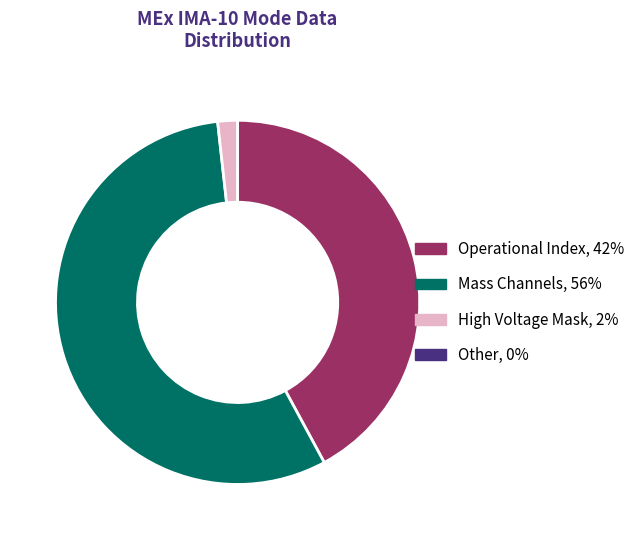

Which category accounts for the majority?

Mass Channels, 56%